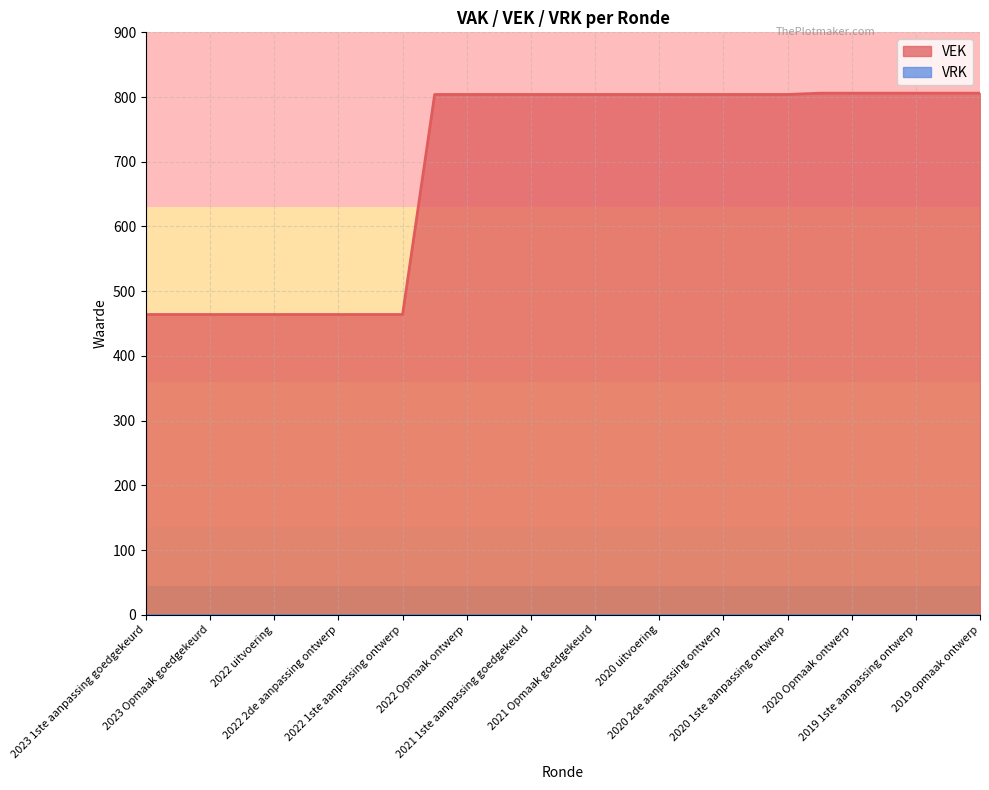

The value at 2019 opmaak ontwerp is 806. True or false?

True